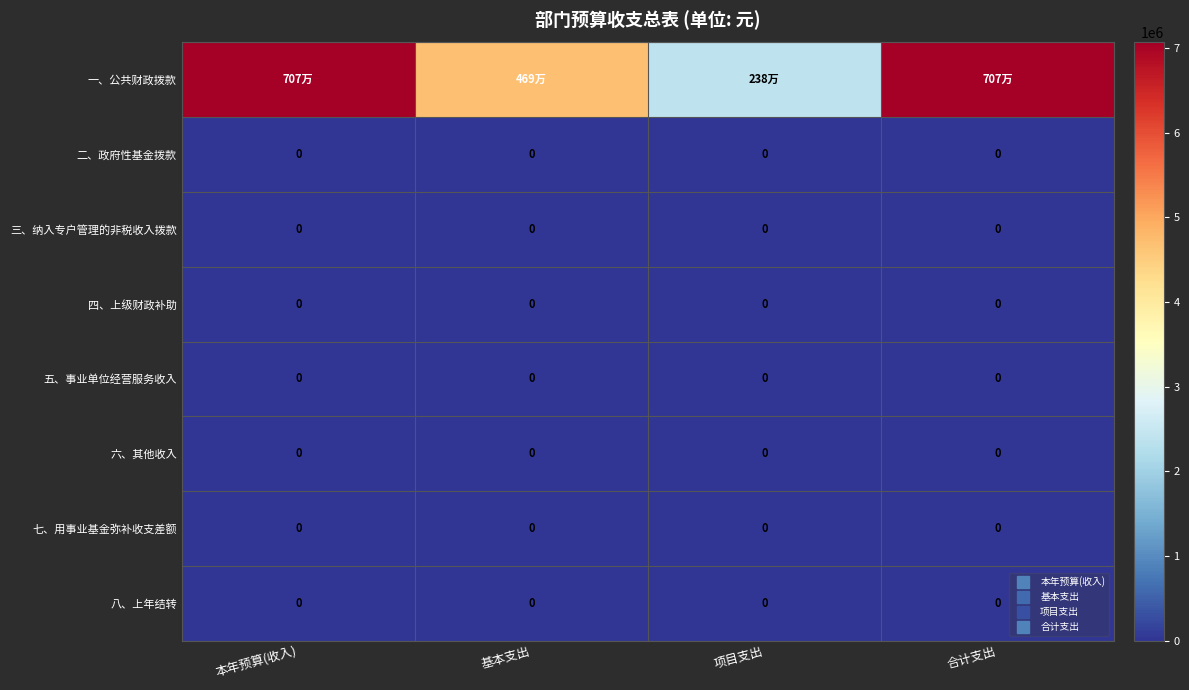

Which series has the largest total across all categories?

一、公共财政拨款